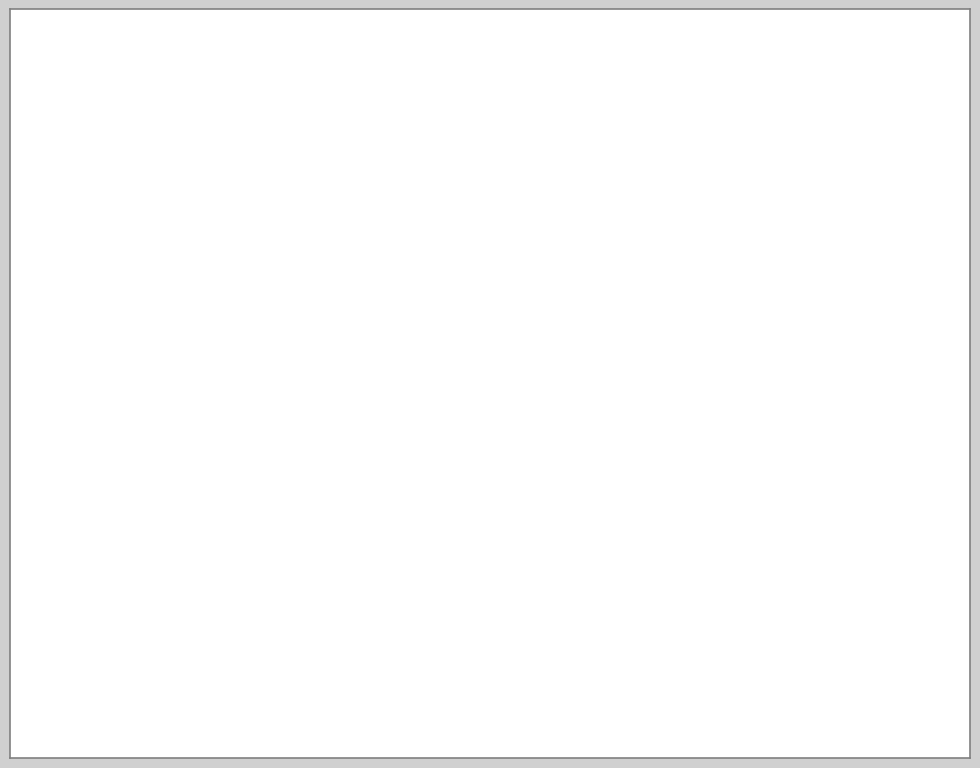

How many segments does this pie chart have?

2